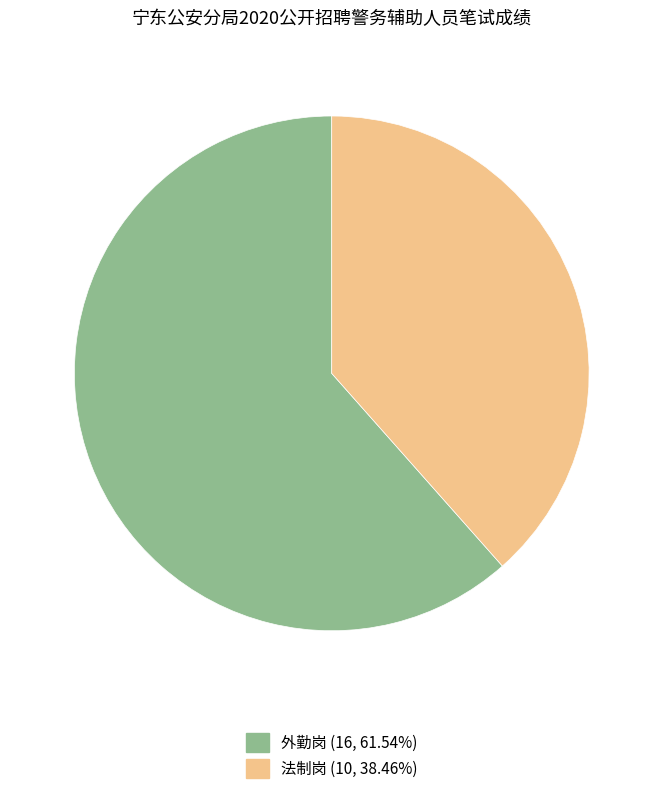

Does 外勤岗 represent more than half of the total?

Yes